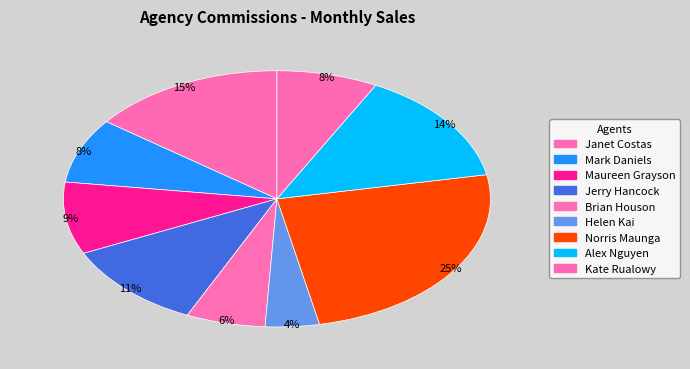

What portion of the pie excludes Mark Daniels?

91.8%